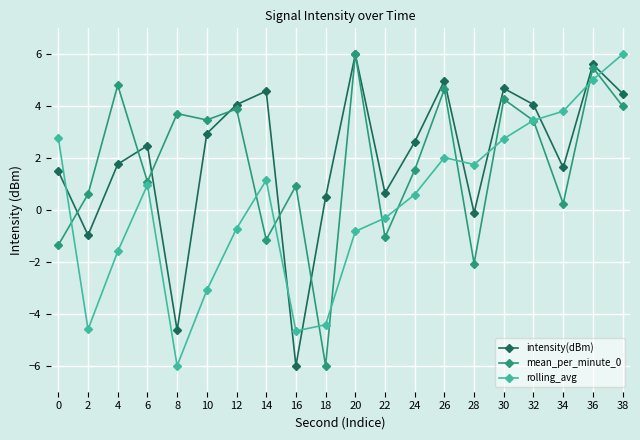

Is the value of mean_per_minute_0 at 12 greater than the value of rolling_avg at 10?

Yes